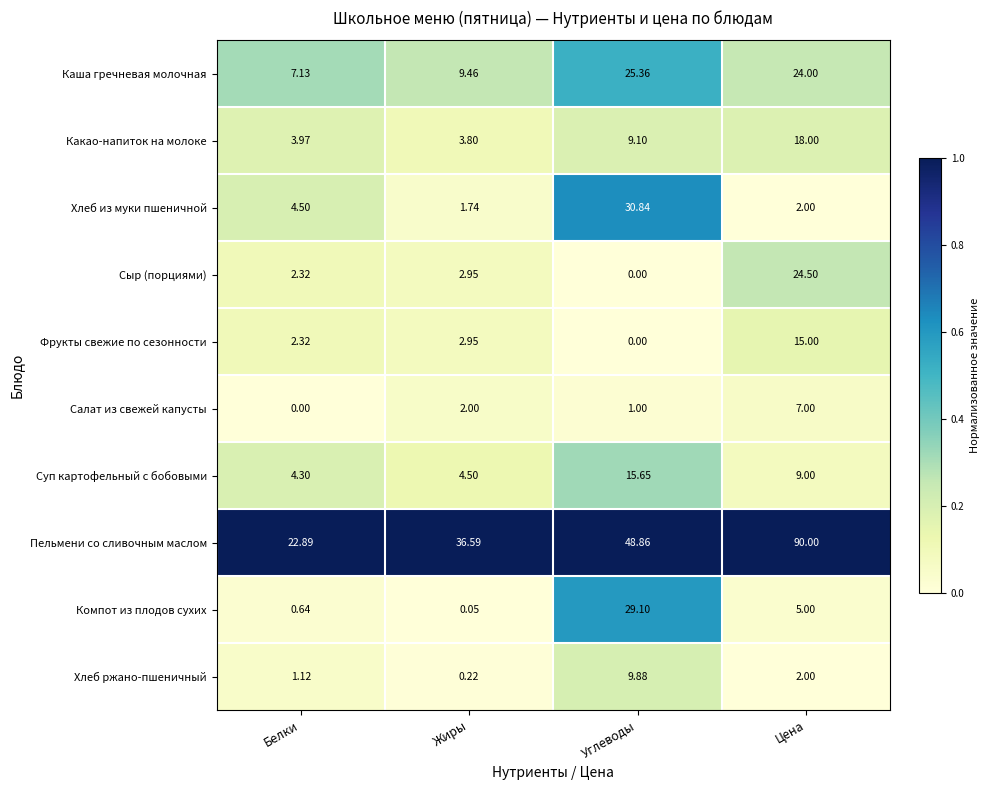

At which label is Какао-напиток на молоке closest to 10?

Углеводы